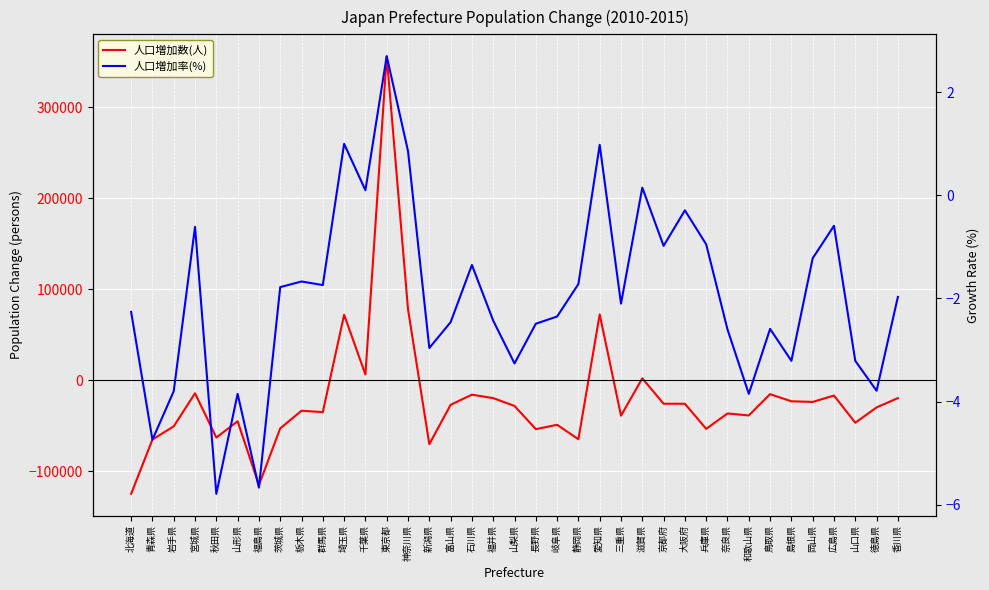

What is the maximum value for 人口増加率(%)?

2.7